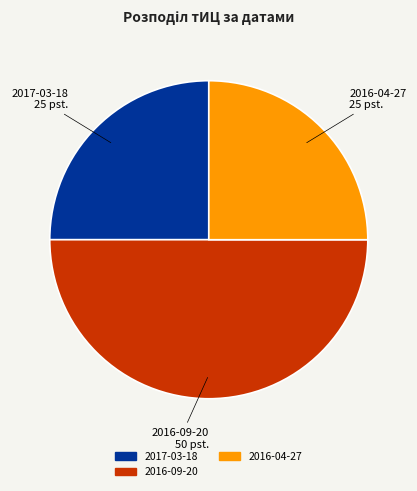

Which category has the biggest portion of the pie?

2016-09-20